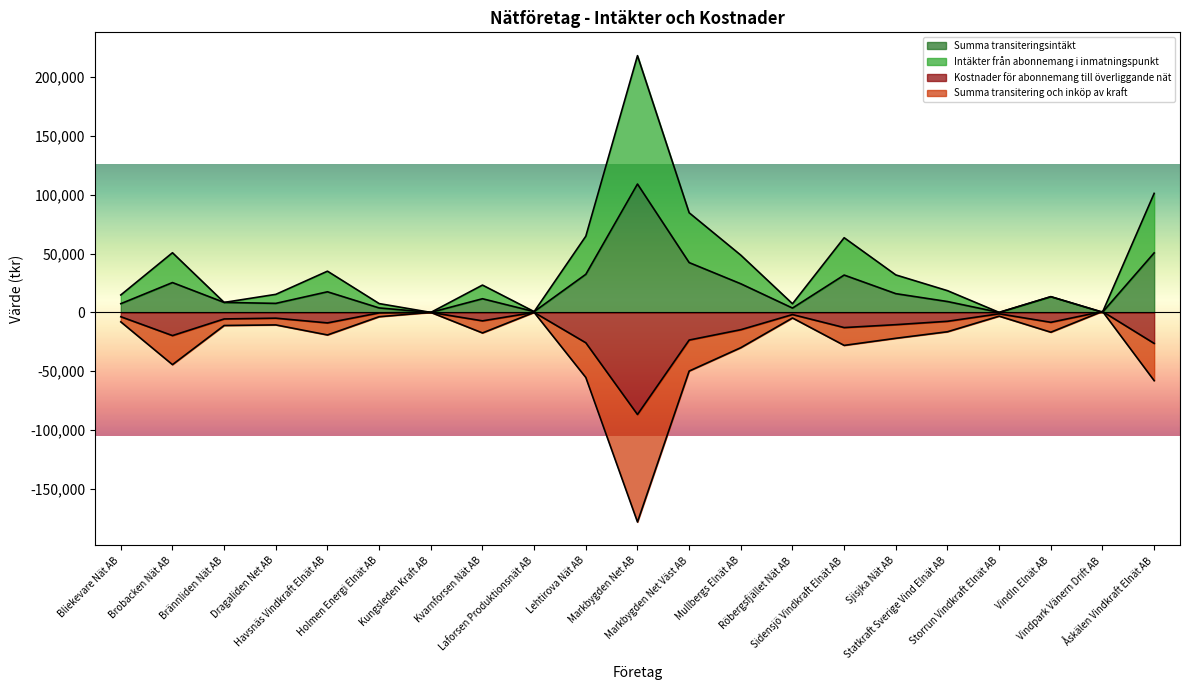

What is the label of the 7th point from the left?

Kungsleden Kraft AB